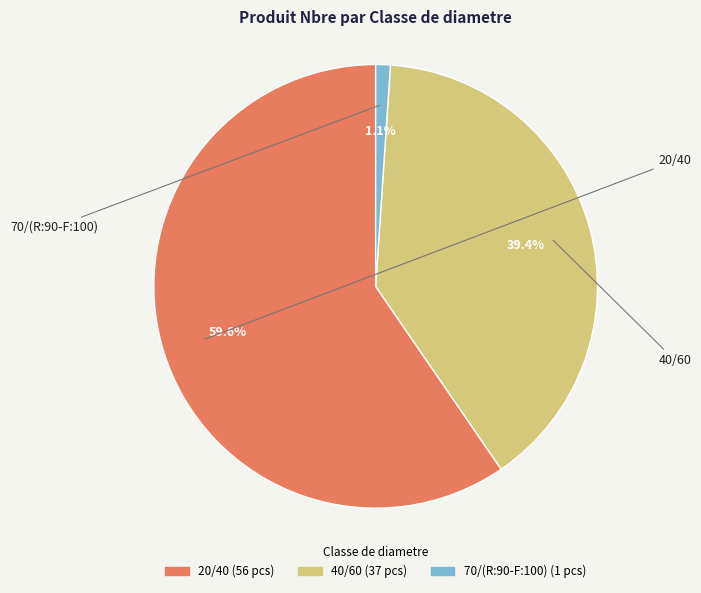

What percentage is the 40/60 slice, to the nearest percent?

39%